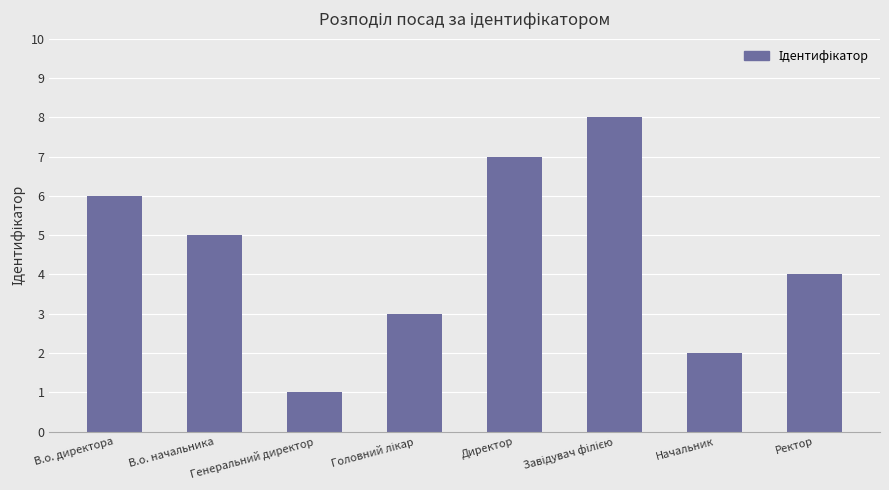

What is the sum of all values?

36